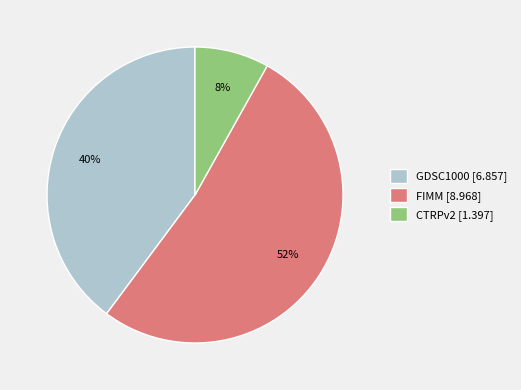

Which slice represents more than half of the pie?

FIMM